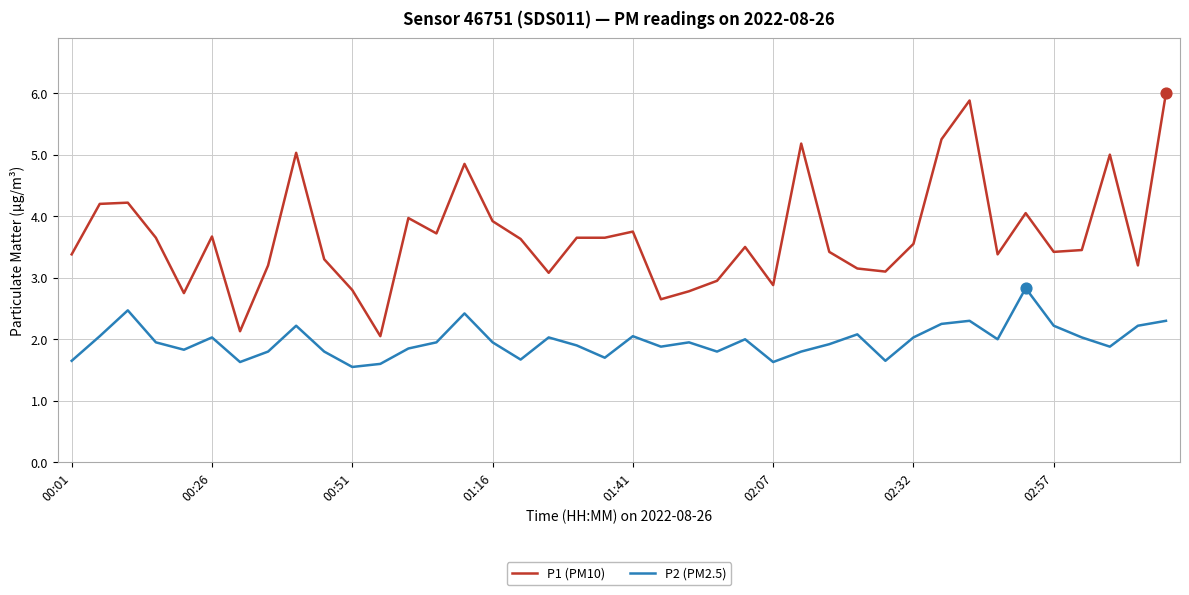

What are all the series names shown in the legend?

P1 (PM10), P2 (PM2.5)